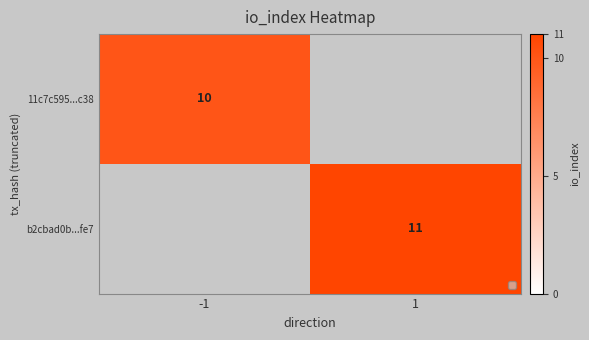

The b2cbad0b...fe7 series shows 11 at 1. True or false?

True